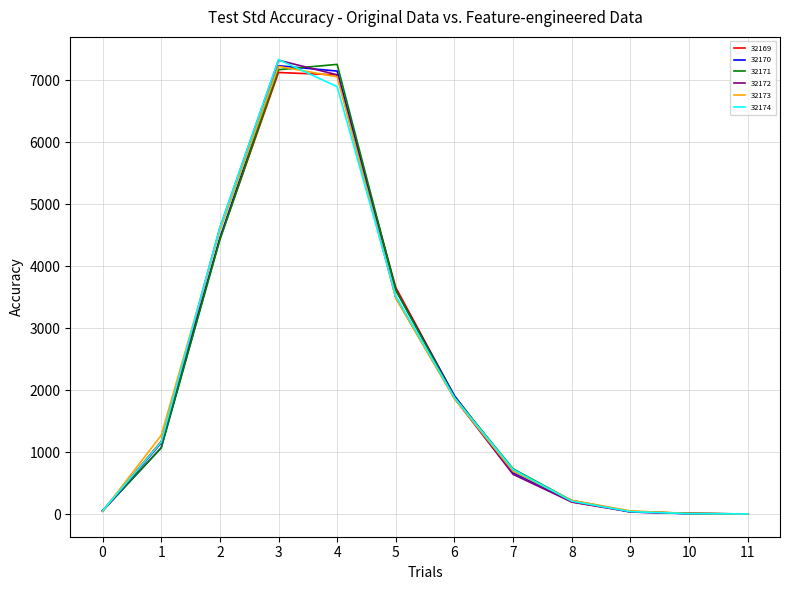

What is the difference between the maximum and minimum values in the 32173 series?

7222